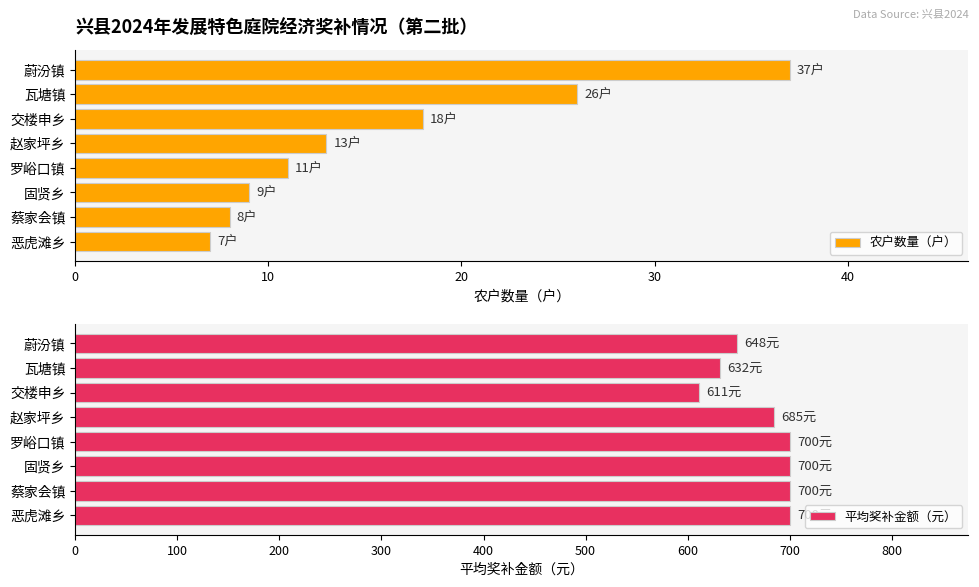

What value does the 农户数量（户） series have at 蔚汾镇, to the nearest 10?

40